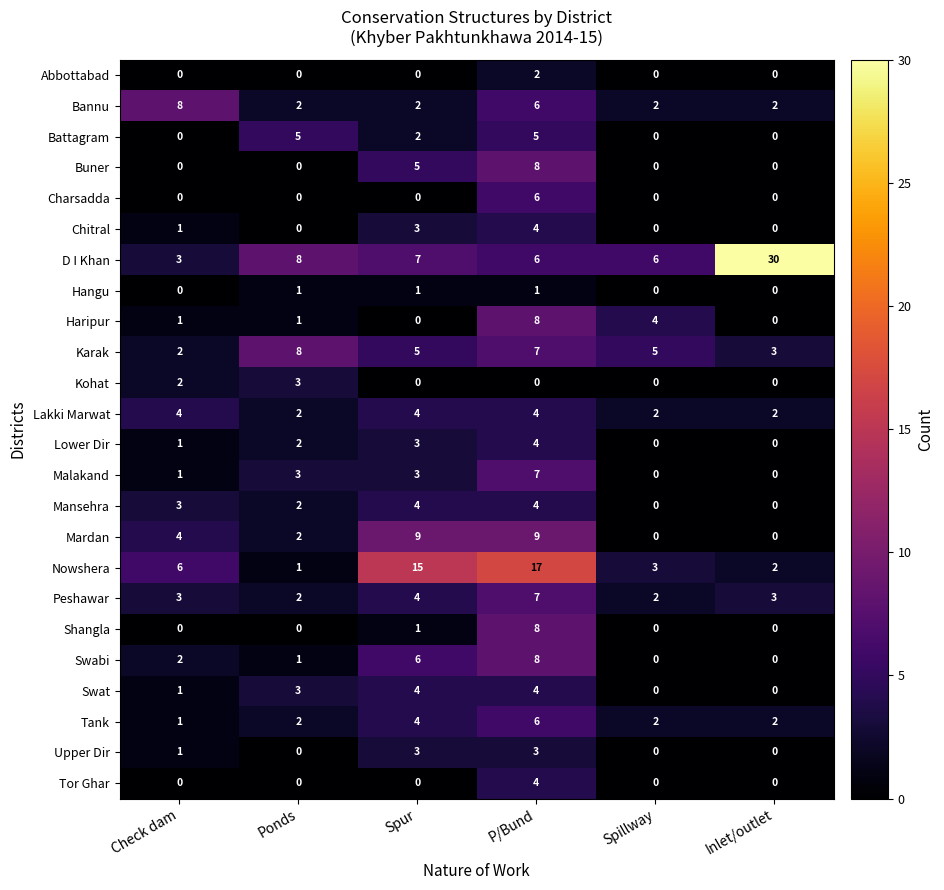

How many distinct data groups are displayed?

24